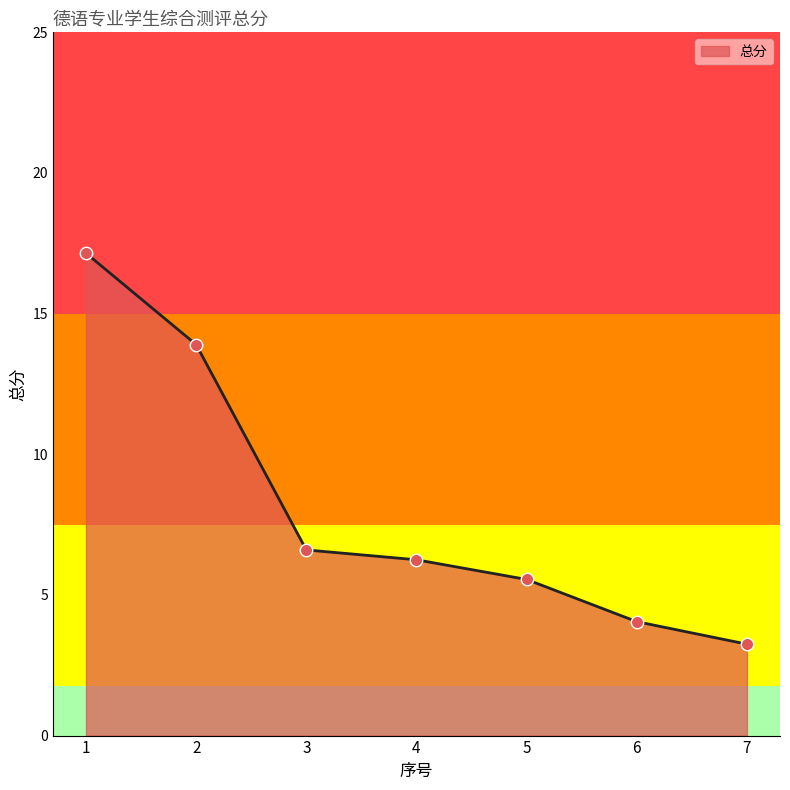

Approximately how many times larger is the value at 4 compared to 6?

1.5